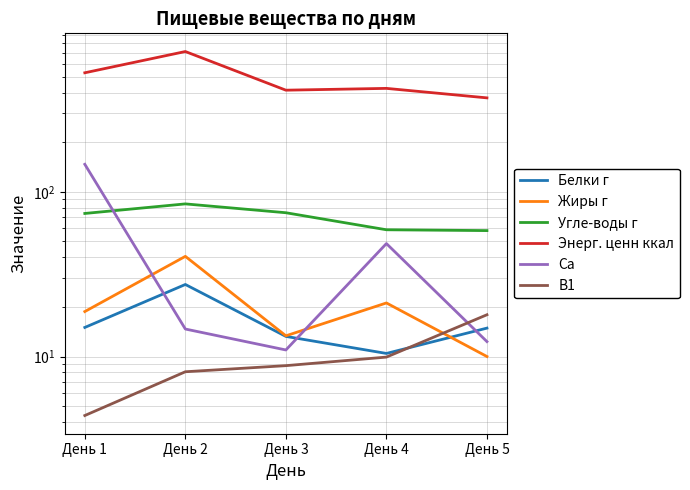

At which label does В1 reach its peak?

День 5